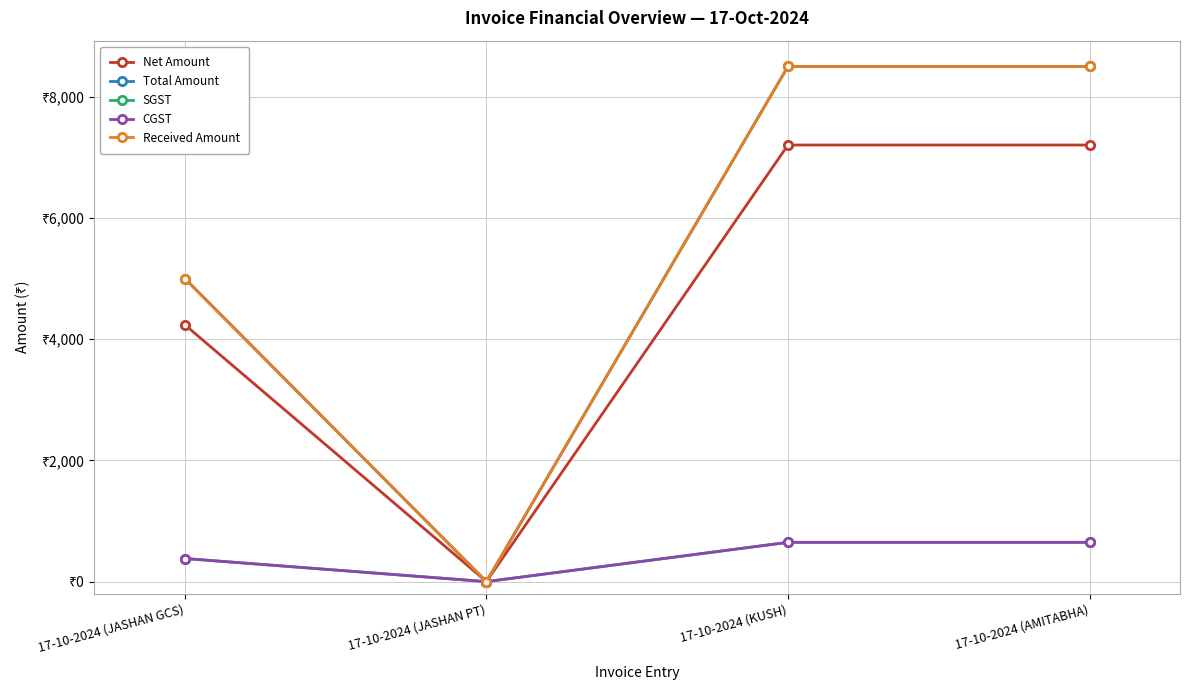

True or false: Net Amount and Total Amount cross at least once.

False